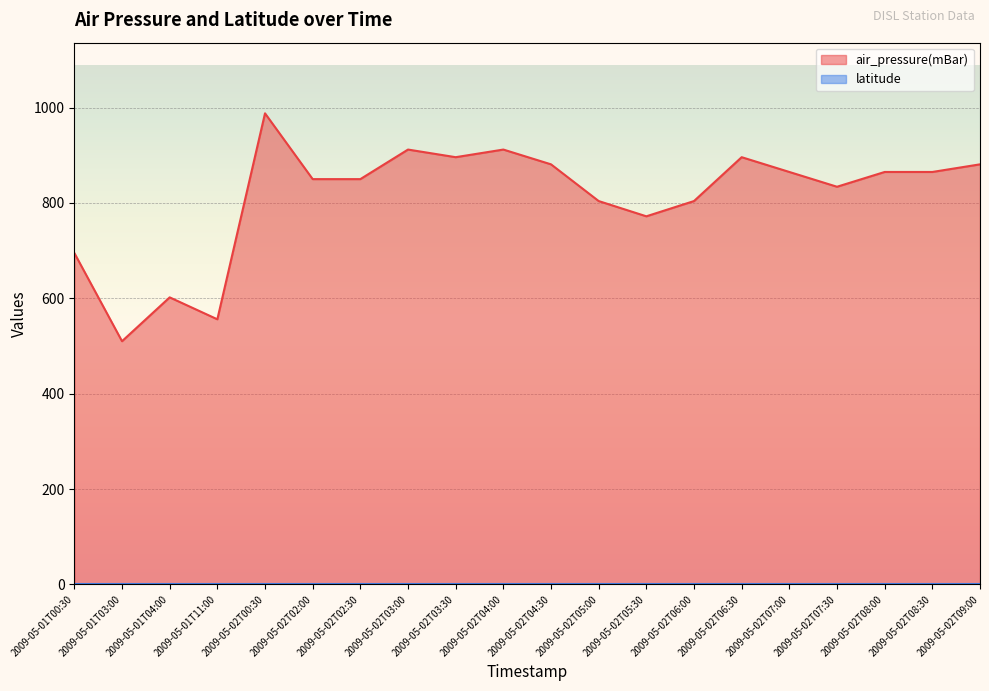

True or false: the data shows 173 at 2009-05-02T05:00.

False